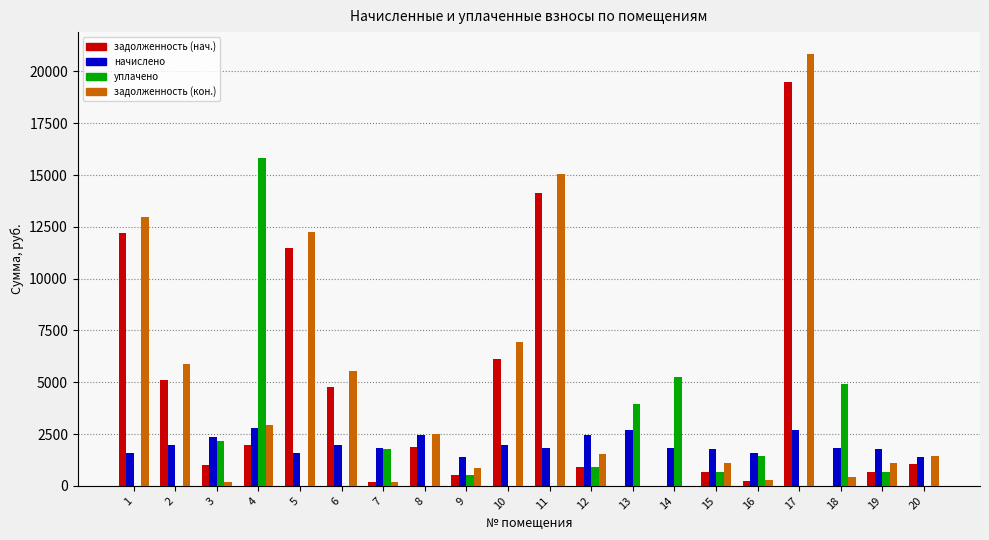

Which series changed the most between 4 and 17?

задолженность (кон.)